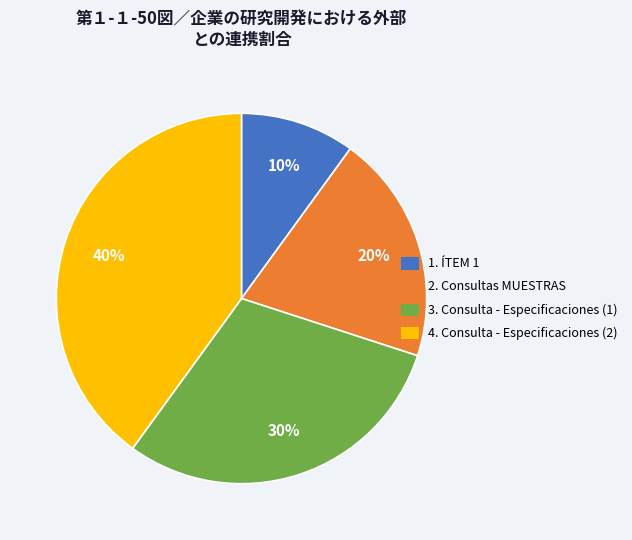

Is there any slice that represents more than half of the pie?

No